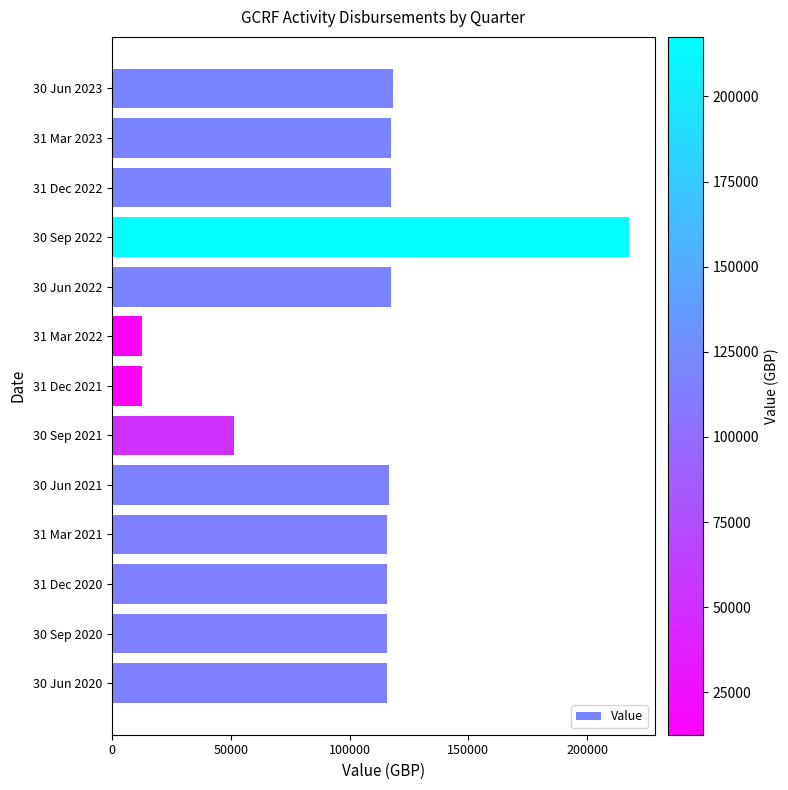

The value at 31 Mar 2023 is 174504.3. True or false?

False